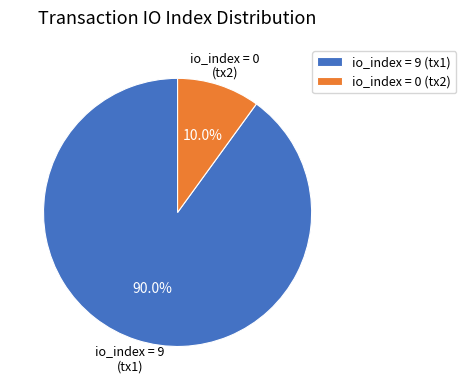

Does any single category account for the majority?

Yes